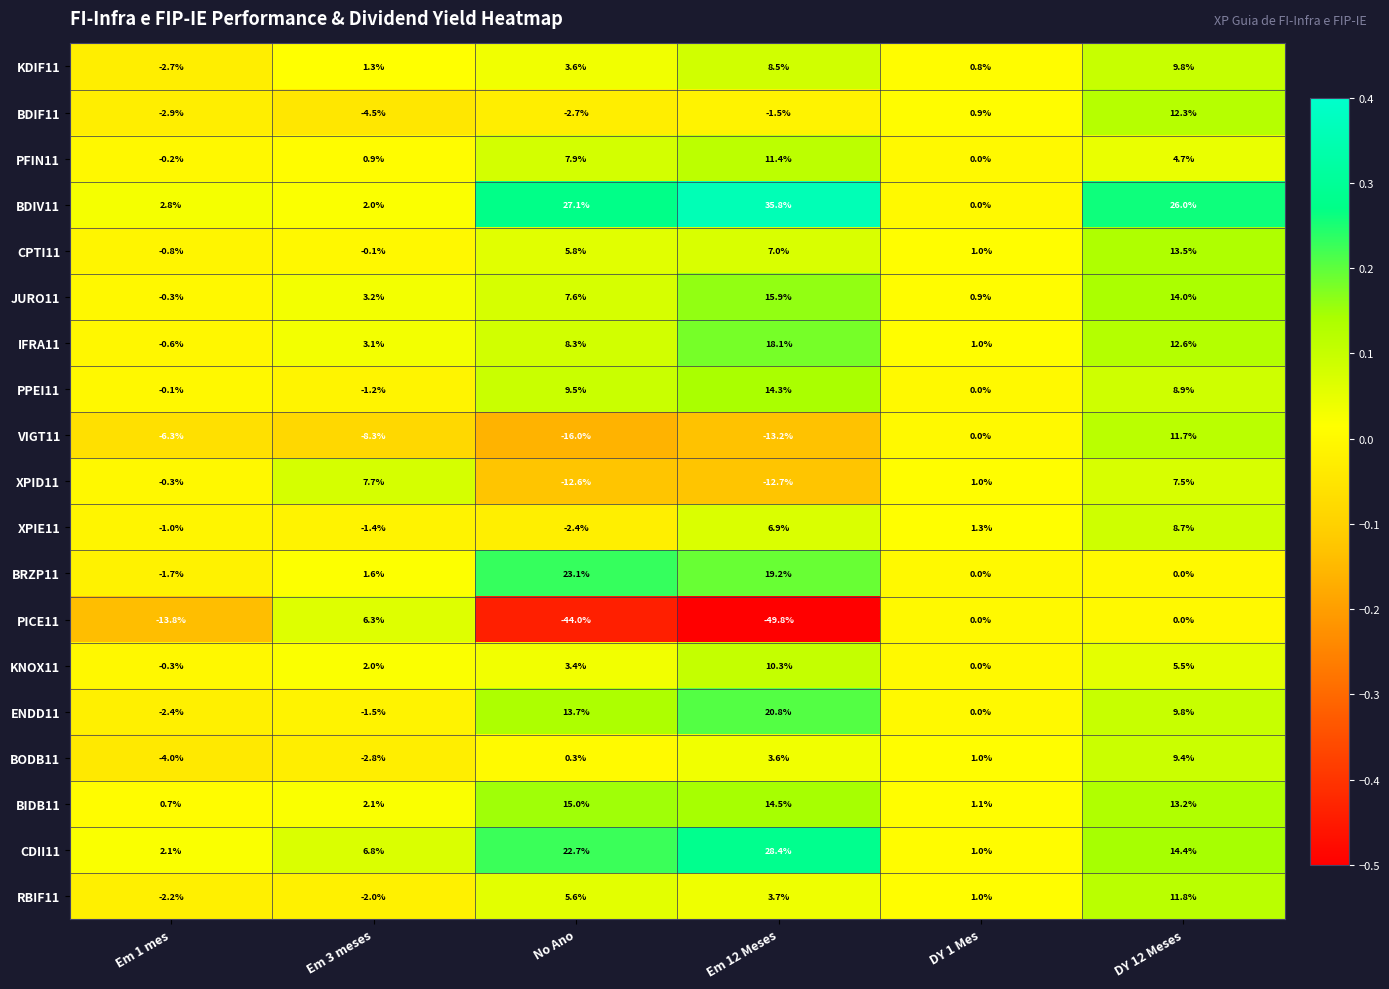

What is the difference between the highest and lowest values at No Ano?

71.1